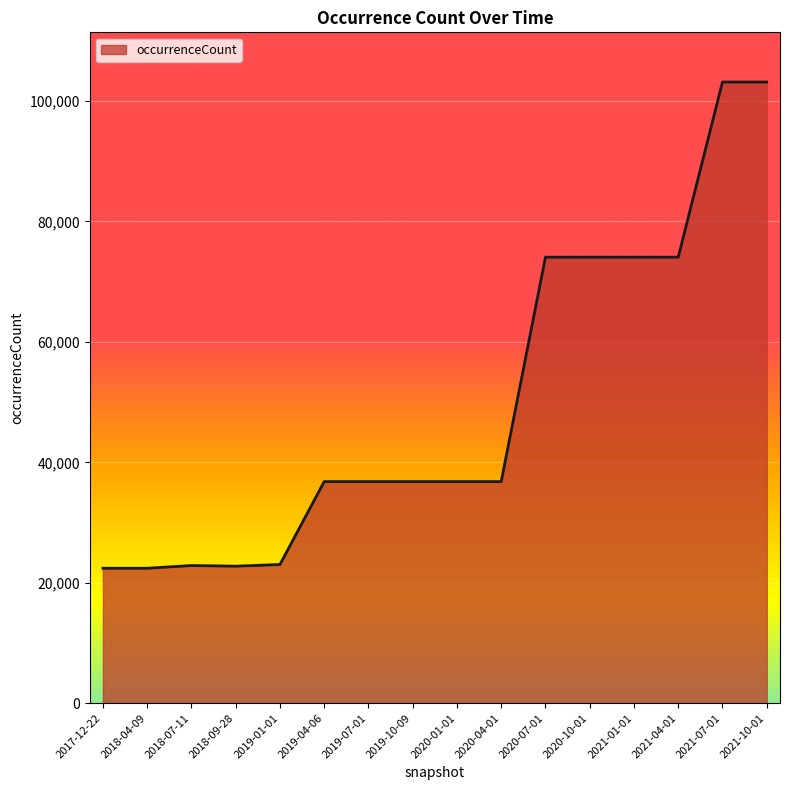

Is it true that the value at 2018-07-11 is 22860?

True